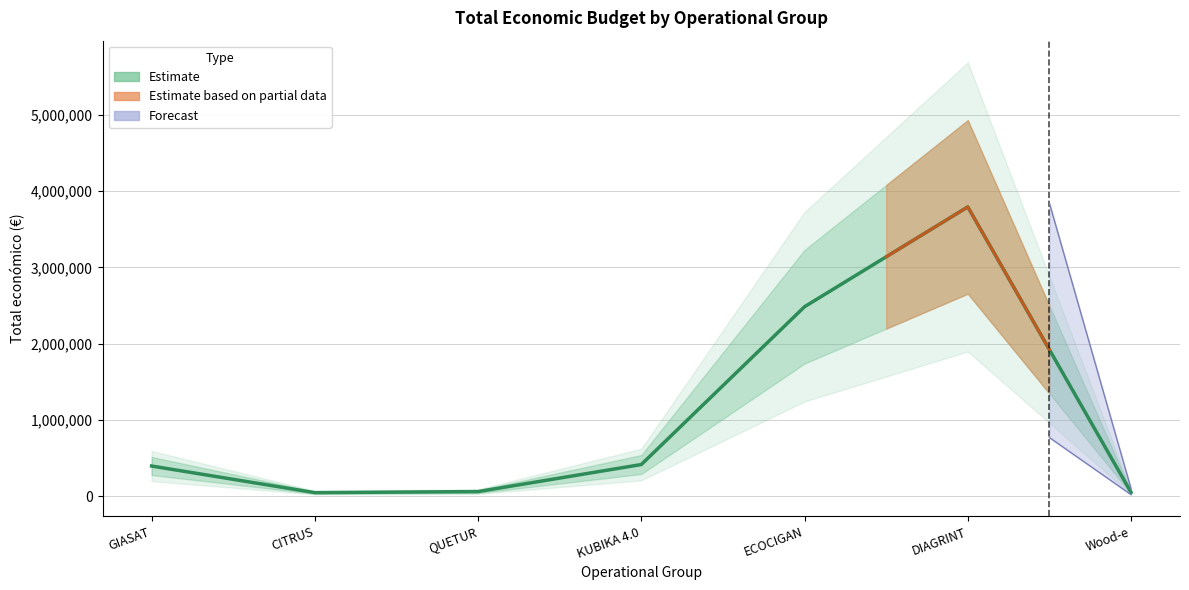

What is the difference between the maximum and minimum values?

3746107